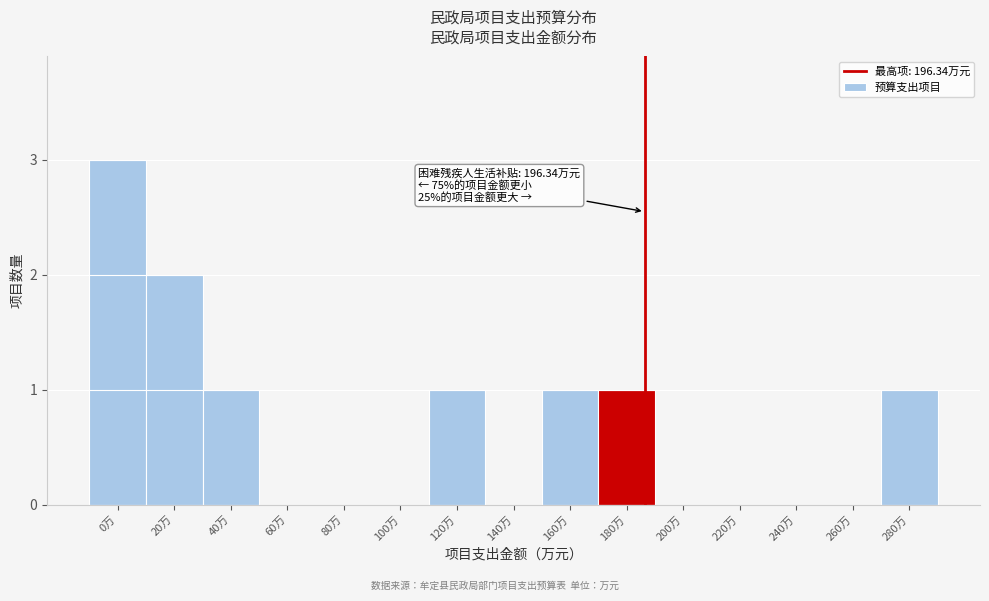

Reading left to right, what are all the values shown in this chart?

0万=3	20万=2	40万=1	60万=0	80万=0	100万=0	120万=1	140万=0	160万=1	180万=1	200万=0	220万=0	240万=0	260万=0	280万=1